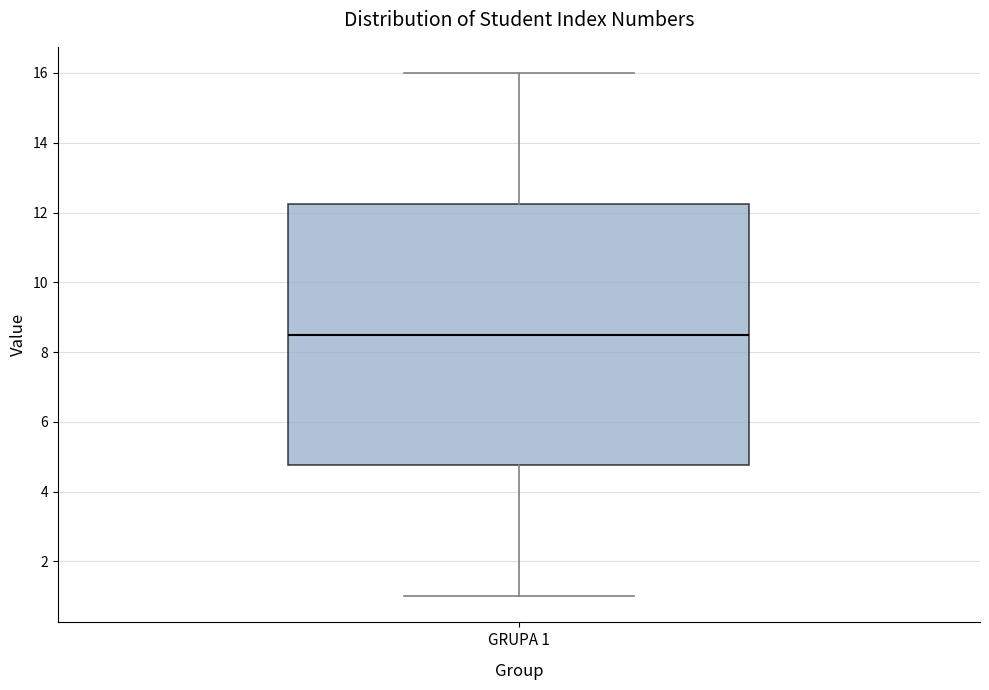

Read this box plot against the y-axis: the position of the median line, the range covered by the box, and the ends of both whiskers. The values are not printed on the chart, so give them approximately, as read against the axis.

median 8.6, box 4.8 to 12.2, whiskers 1.0 to 16.0